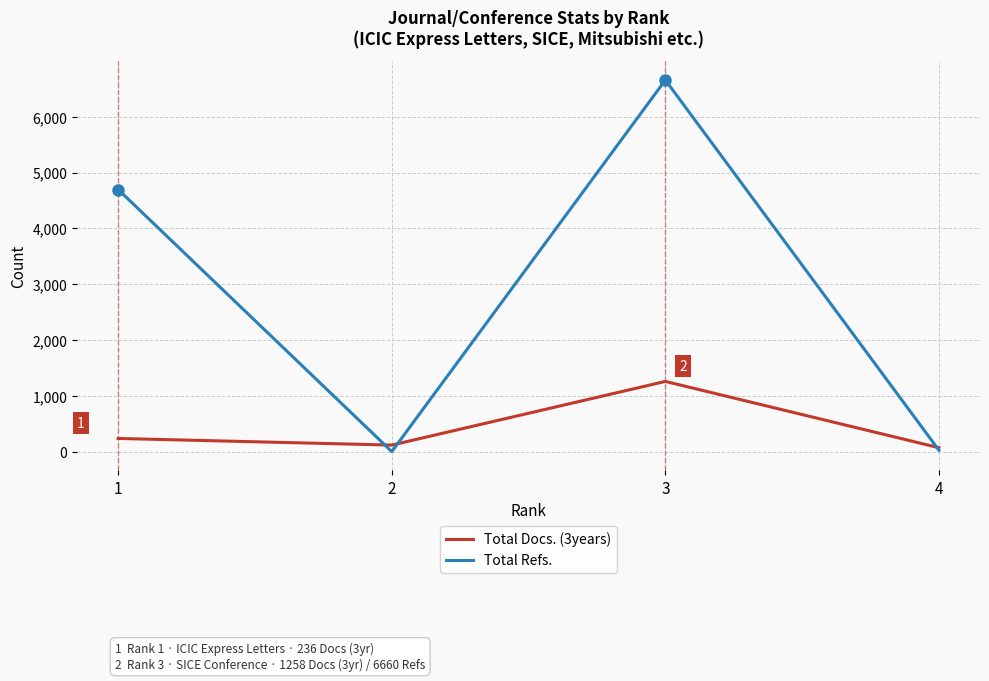

What are all the series names shown in the legend?

Total Docs. (3years), Total Refs.